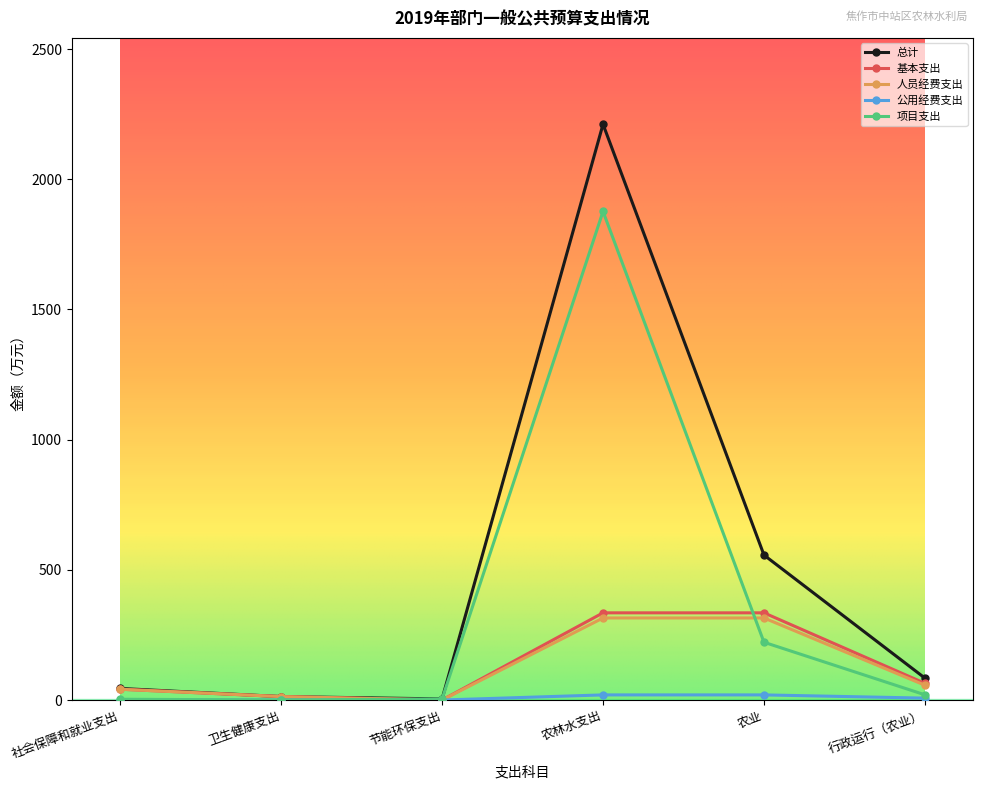

What is the total value across all series at 节能环保支出?

8.5